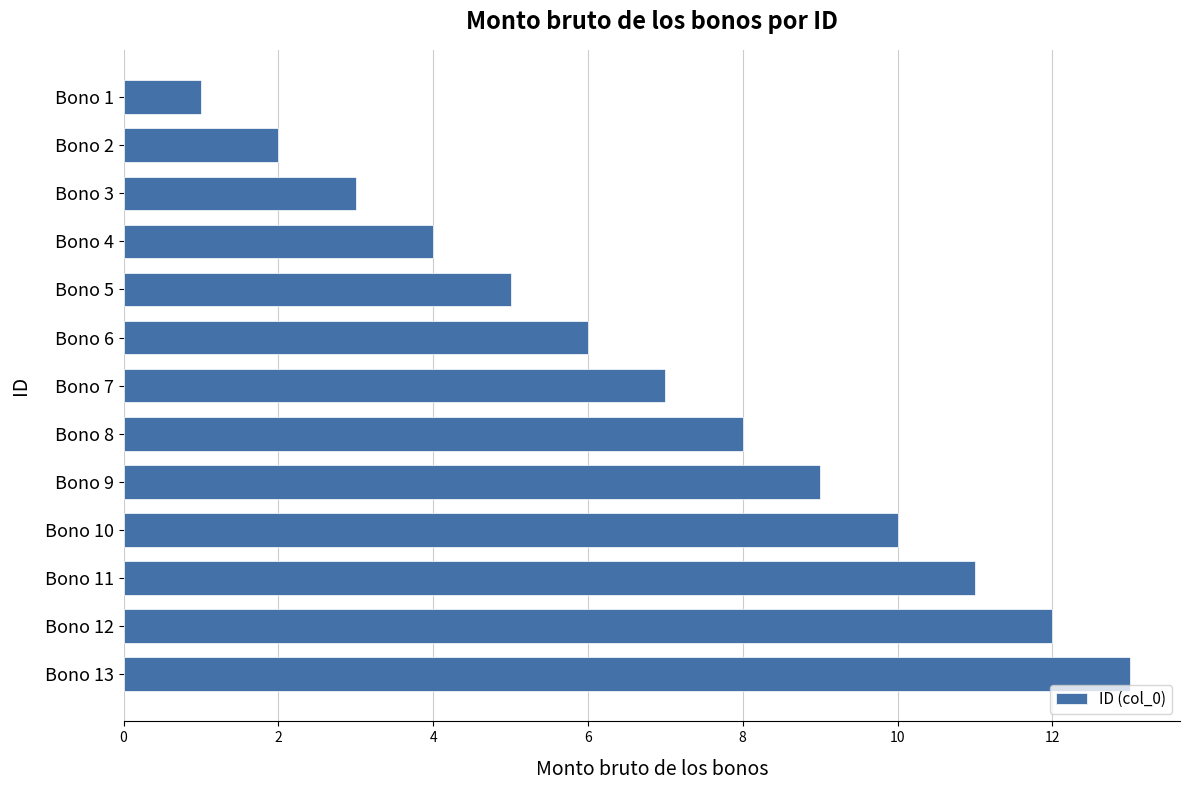

What is the sum of all values?

91